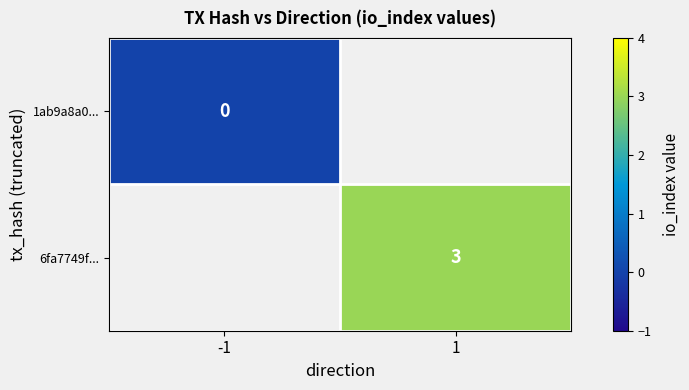

True or false: 6fa7749f... has a value of 3 at 1.

True